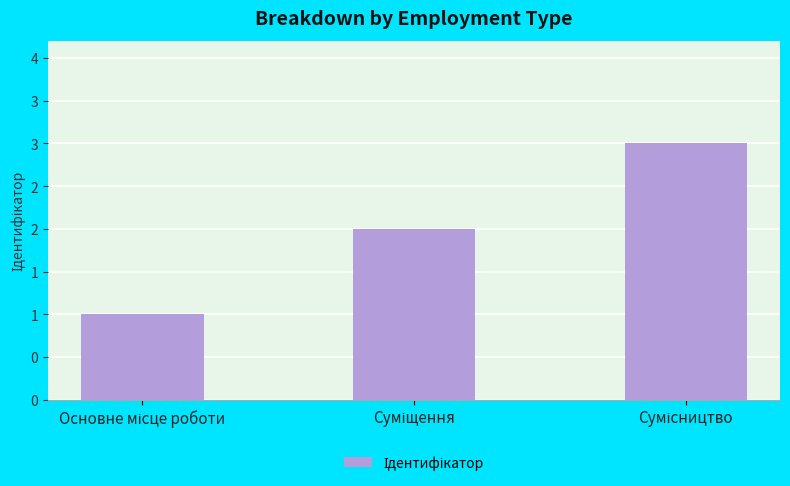

What is the change in value from Основне місце роботи to Суміщення?

+1